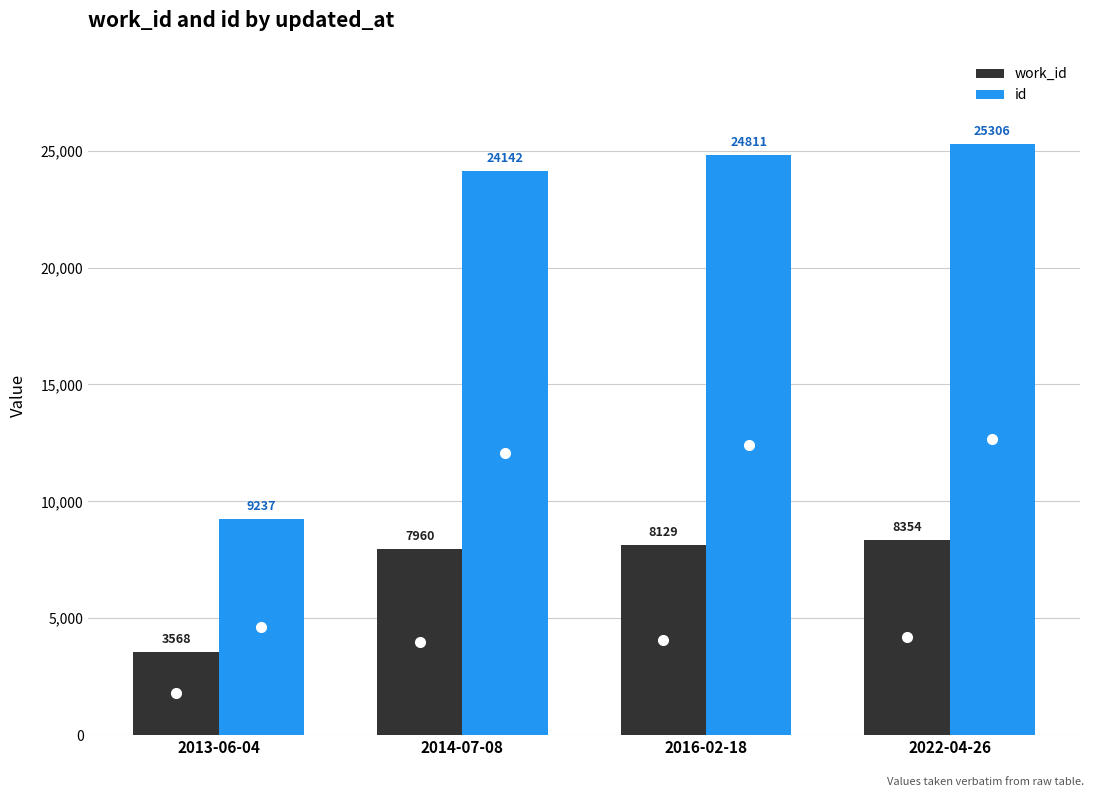

What position from the left is 2014-07-08?

2